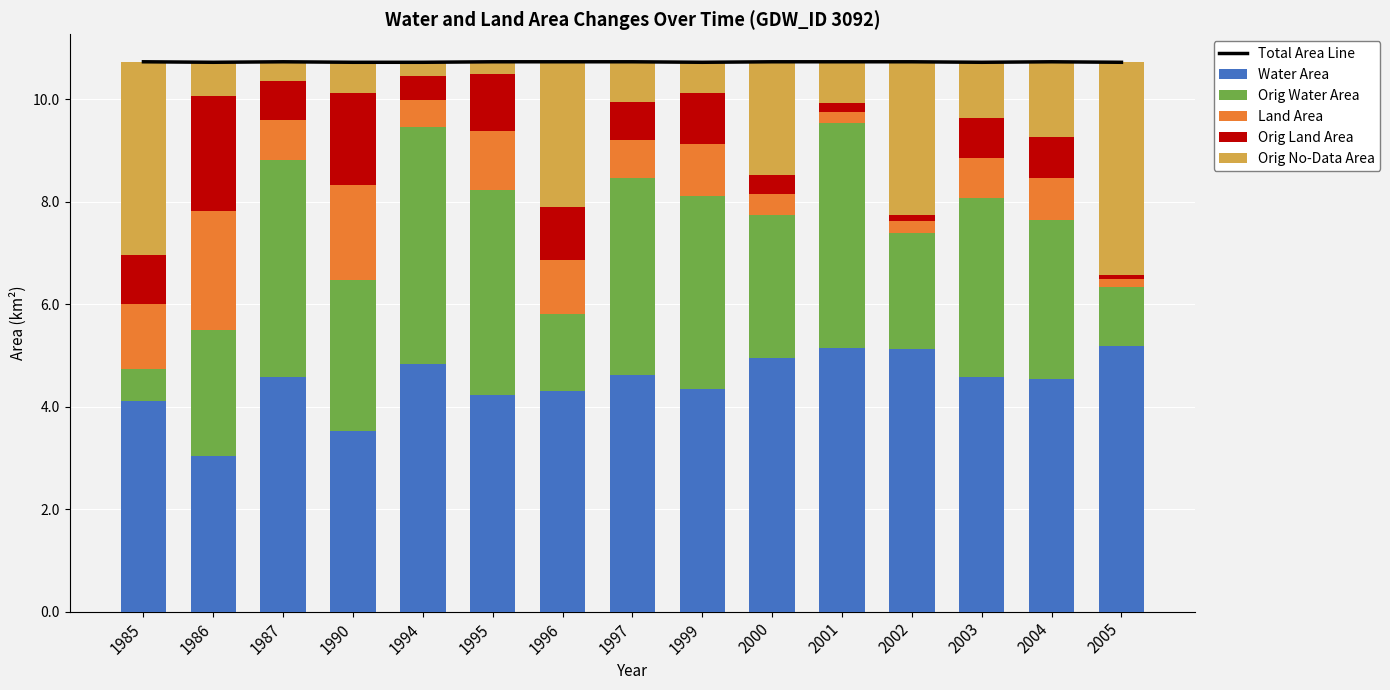

At which category is the sum across all series the highest?

1985